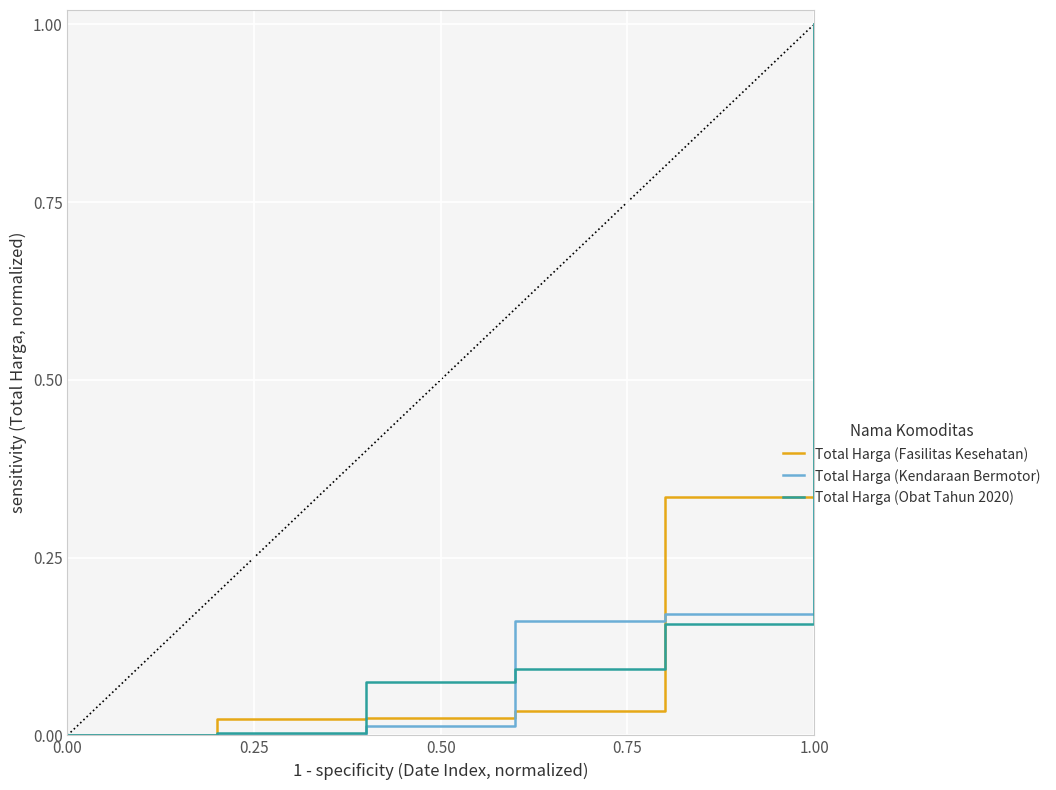

What is the highest value of the Total Harga (Fasilitas Kesehatan) series?

1.0